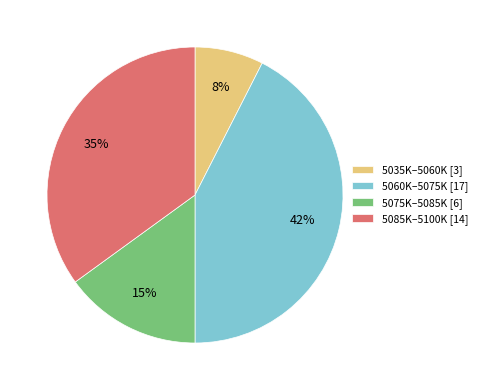

Do 5035K–5060K [3] and 5085K–5100K [14] together represent more than half of the pie?

No